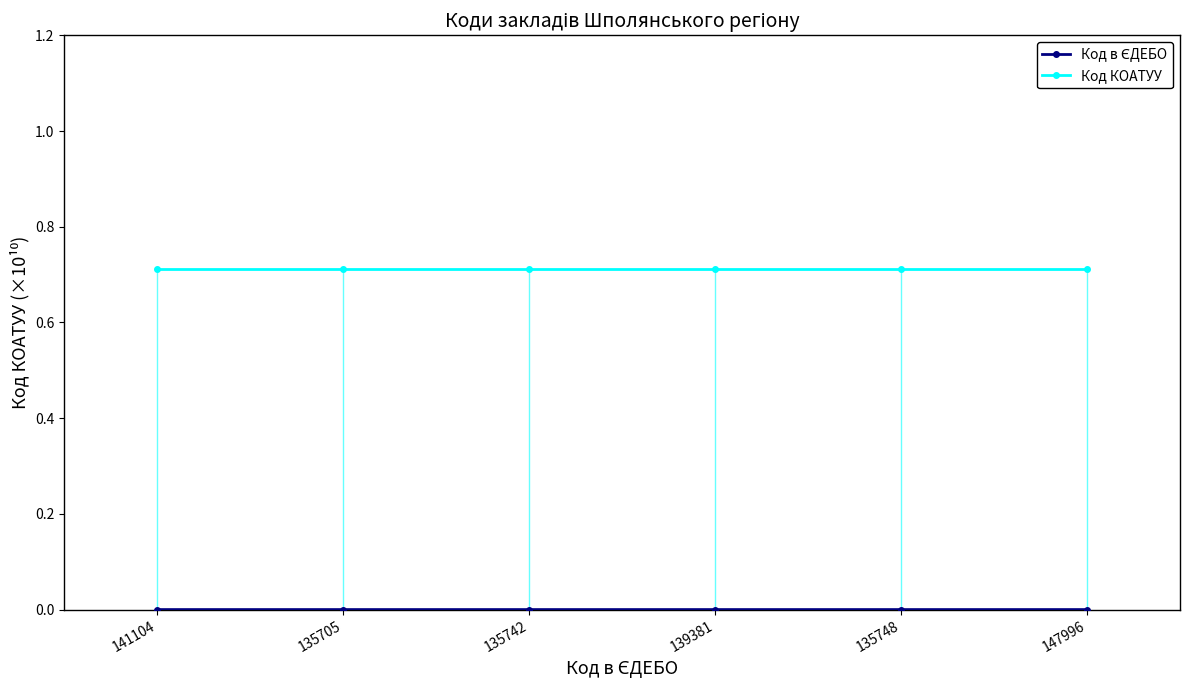

What are all the series names shown in the legend?

Код в ЄДЕБО, Код КОАТУУ